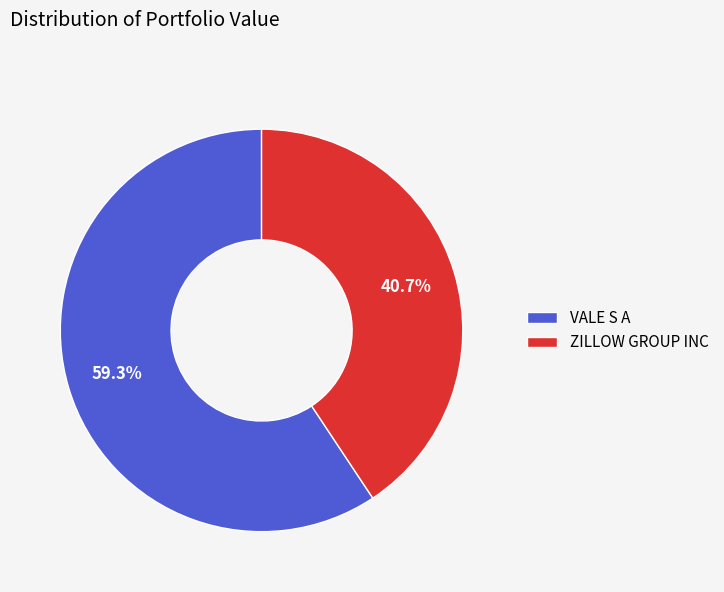

Count the number of slices in the pie.

2